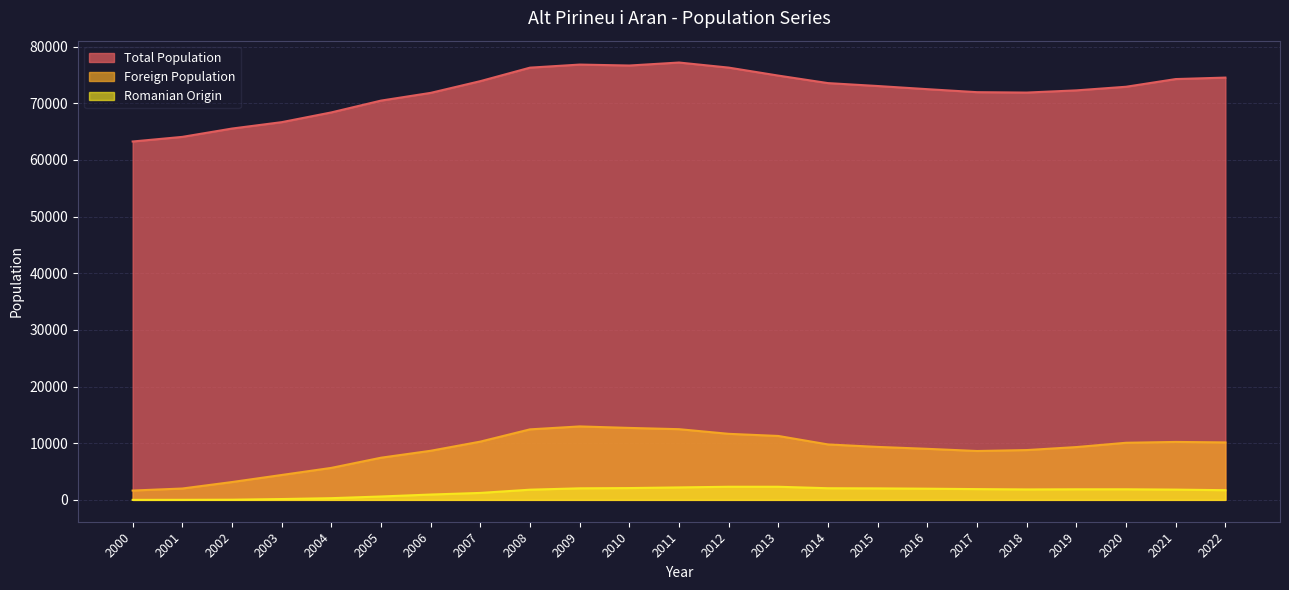

True or false: Total Population and Romanian Origin intersect in this chart.

False